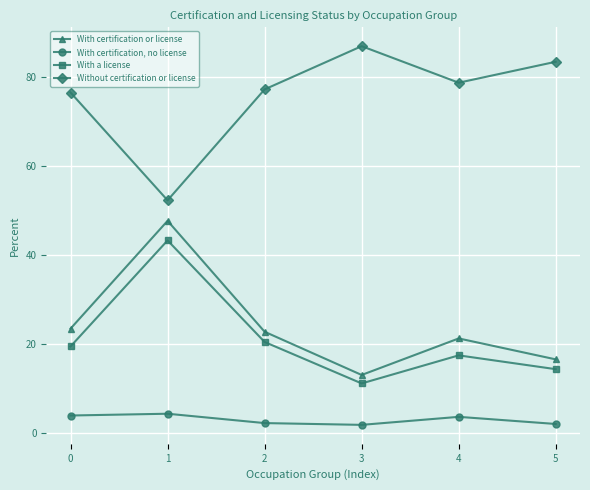

What is the maximum value shown in the chart?

86.9